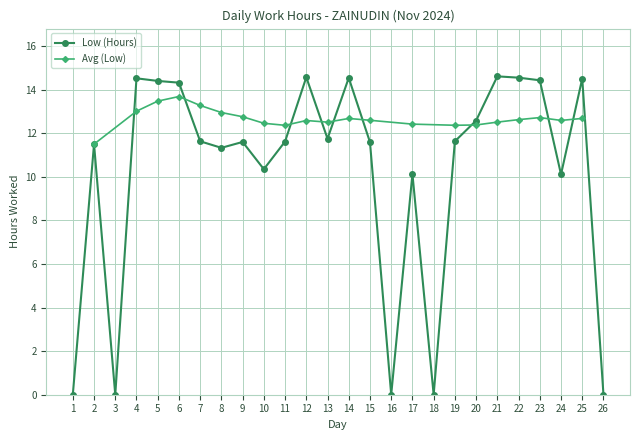

True or false: the data has more than 1 interior local peaks.

True